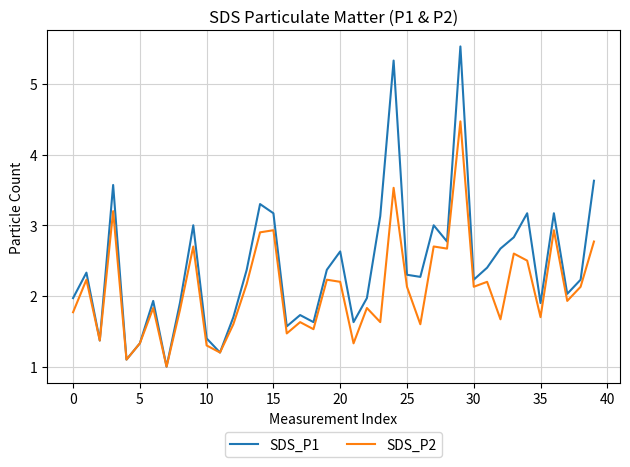

Rank the series by their average value, from lowest to highest.

SDS_P2, SDS_P1